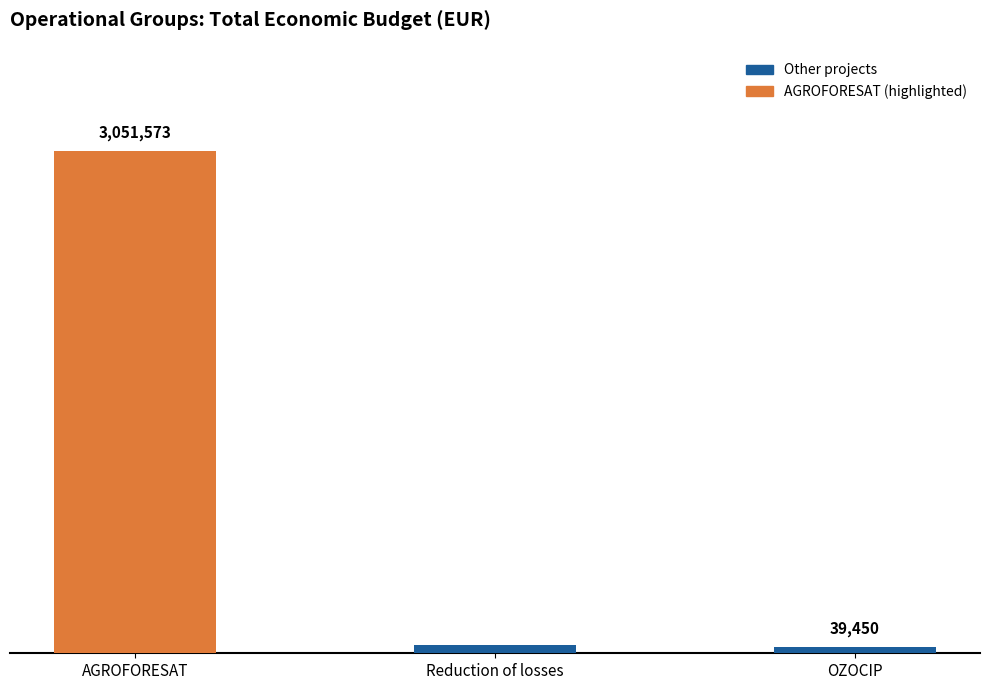

Which has a higher value, AGROFORESAT or Reduction of losses?

AGROFORESAT